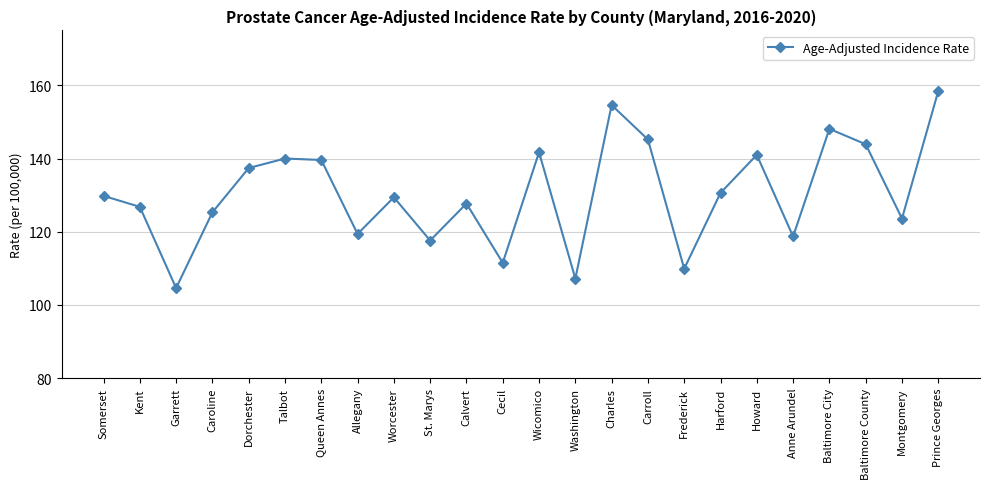

Which label corresponds to the smallest value in the chart?

Garrett